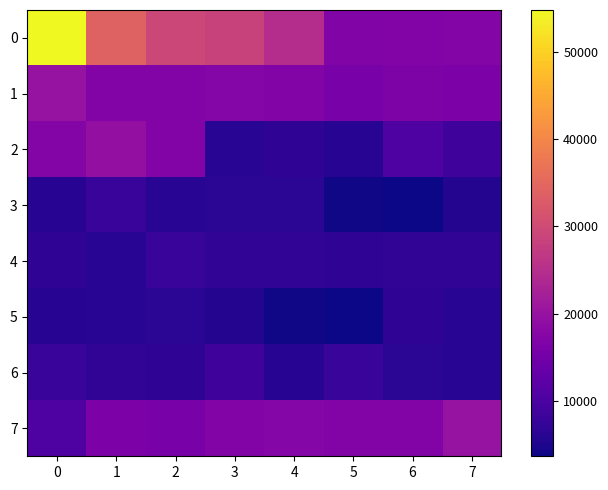

Between 1 and 5, which is larger?

1